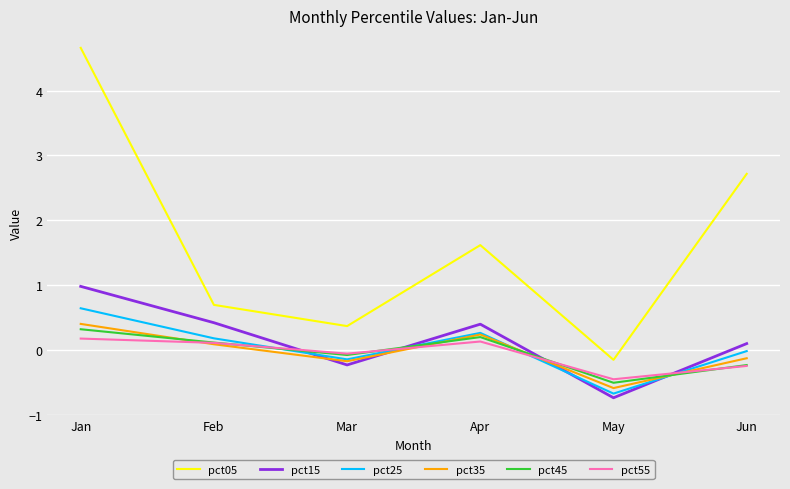

Is the value of pct35 at Mar greater than the value of pct45 at May?

Yes